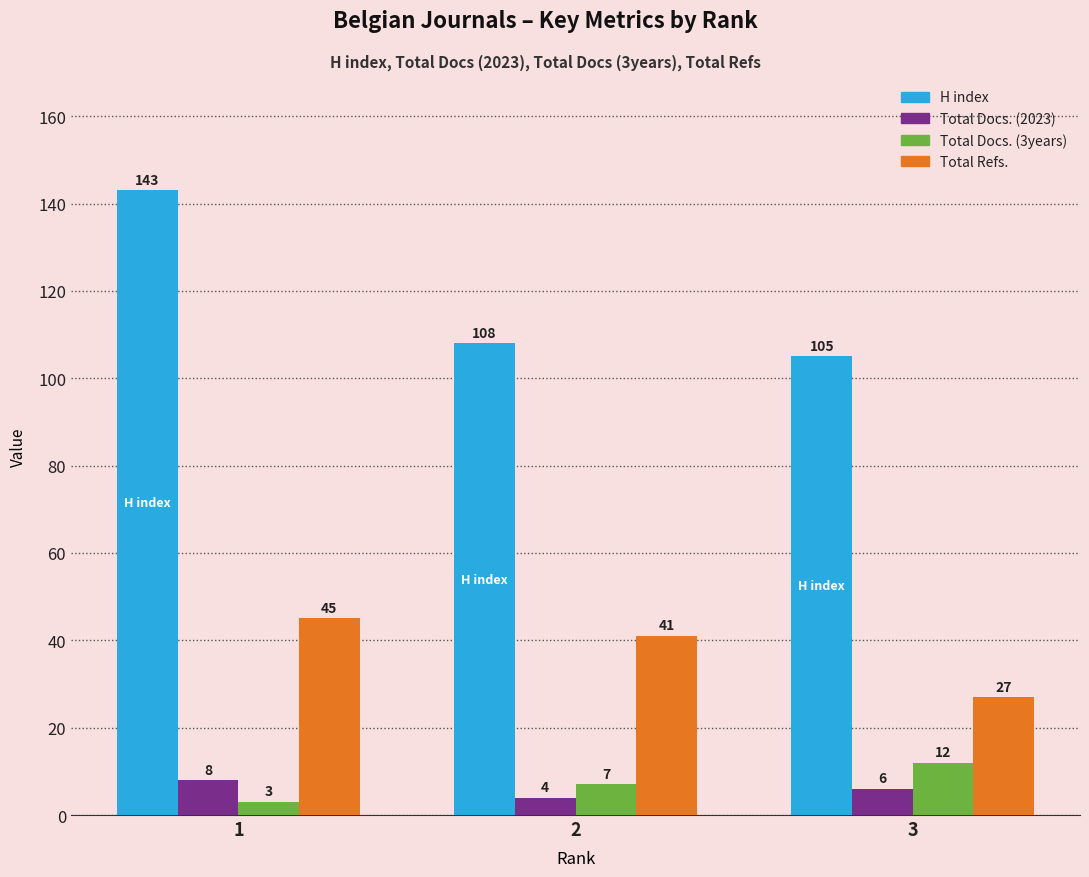

The value of Total Refs. at 1 is 45. True or false?

True